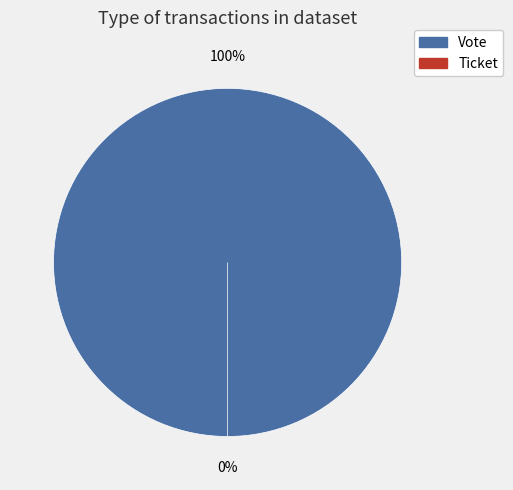

What is the change in value from Vote to Ticket?

-1